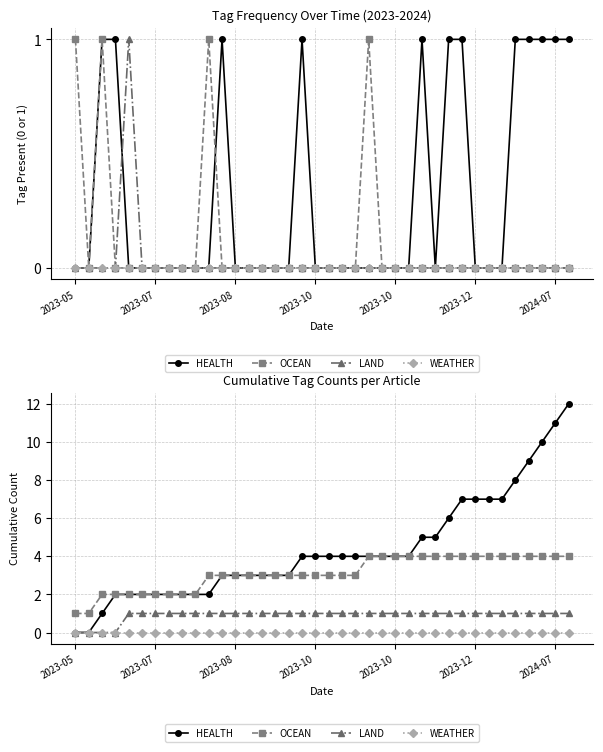

Is it true that HEALTH equals 11 at 2024-07?

True